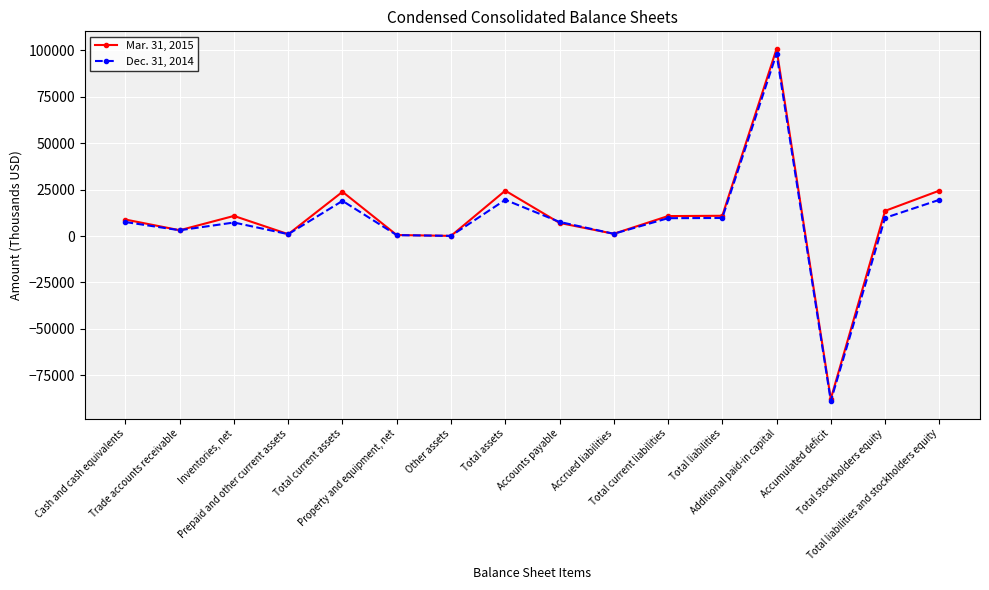

List the series in order of their overall mean, lowest first.

Dec. 31, 2014, Mar. 31, 2015